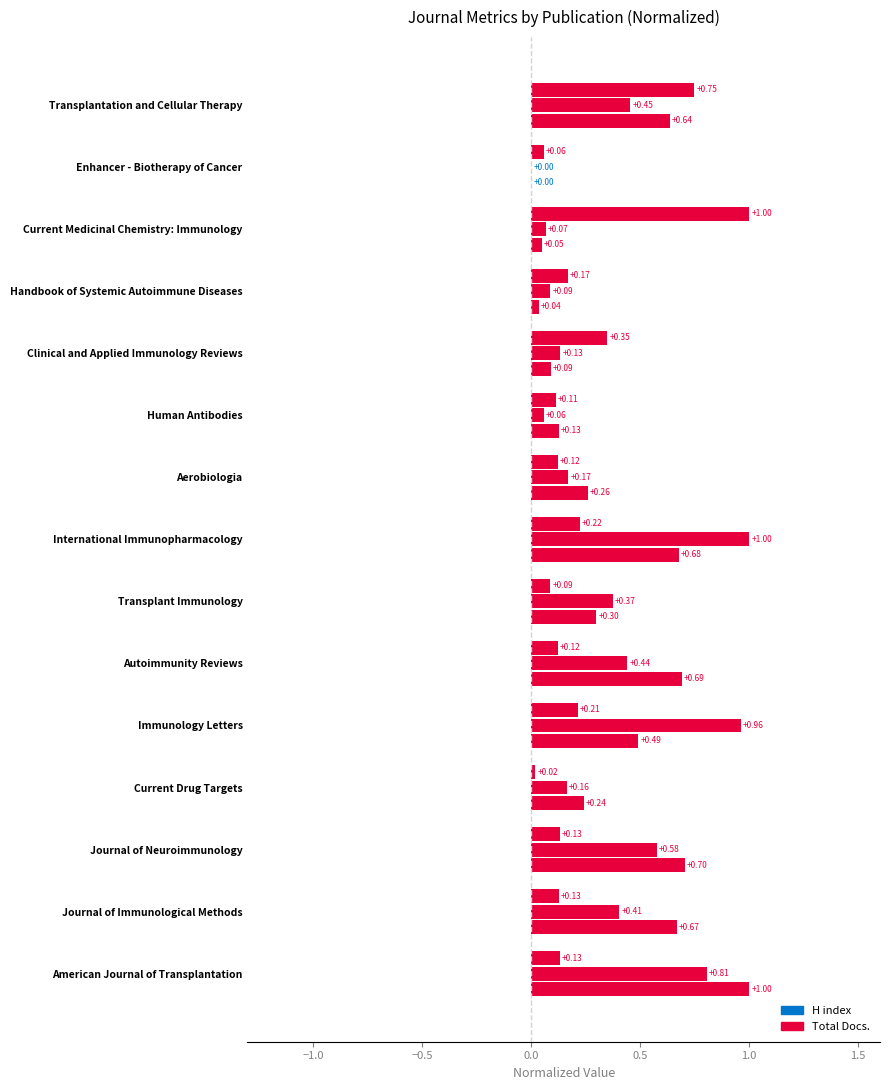

How many data points does each series have?

15